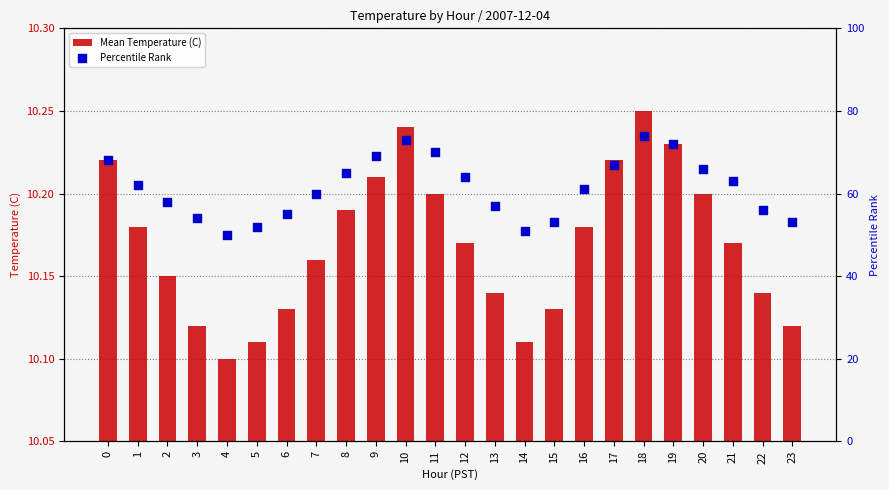

At how many categories does at least one series exceed 73?

1